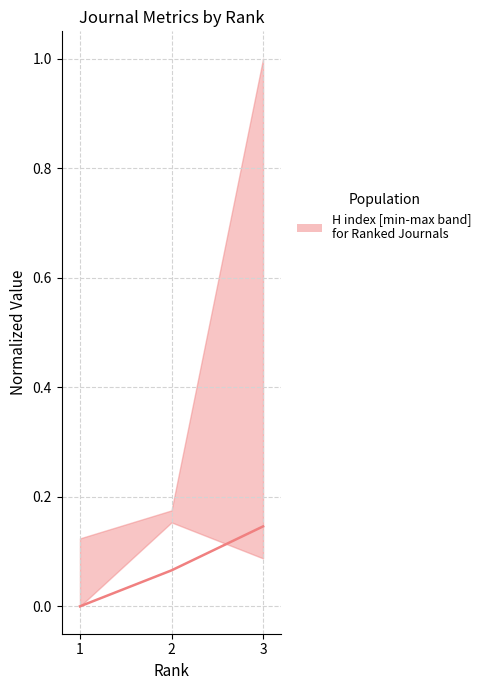

Reading left to right, what are all the values shown in this chart?

1=0.0	2=0.1	3=0.1